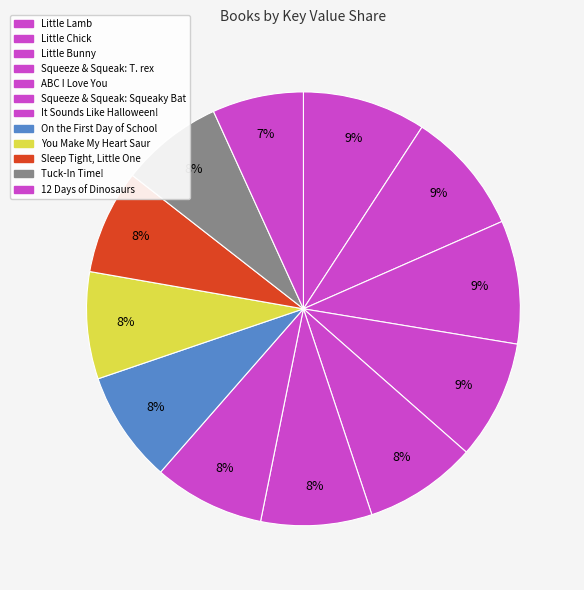

Count the number of slices in the pie.

12